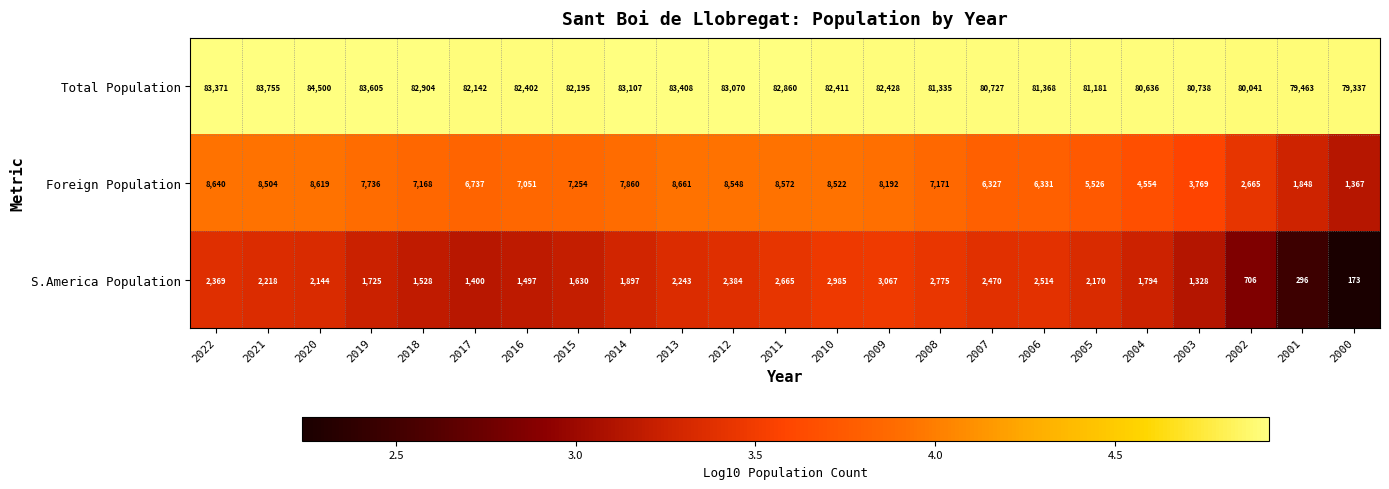

Which series has the largest range (max minus min)?

Foreign Population